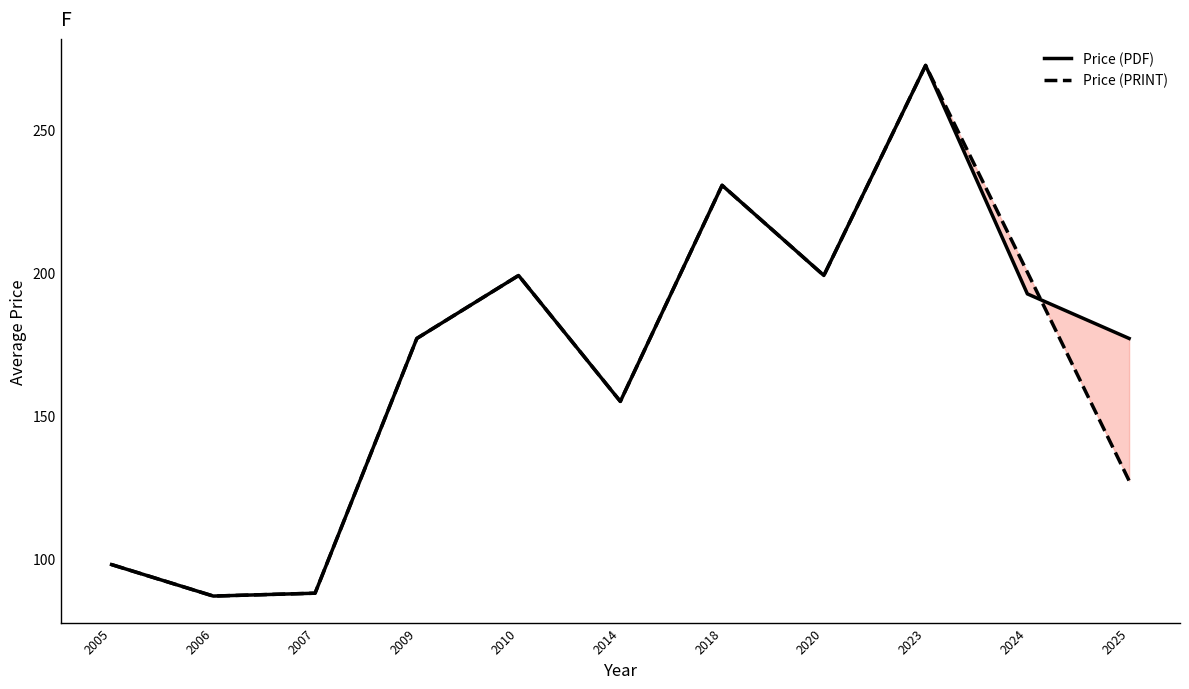

At which category is the sum across all series the highest?

2023